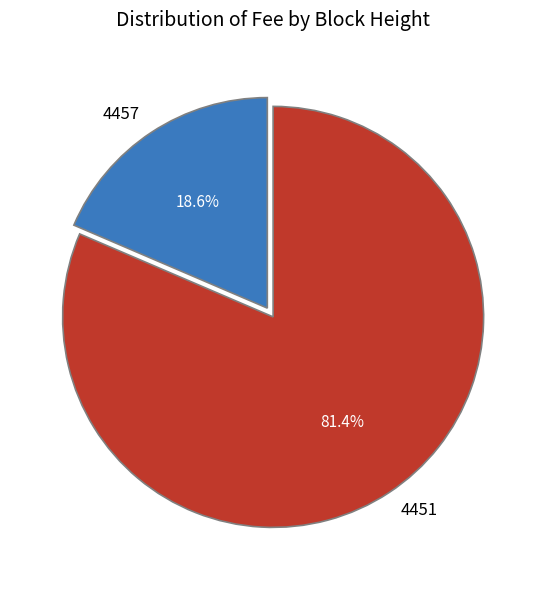

What percentage is the 4457 slice, to the nearest percent?

19%